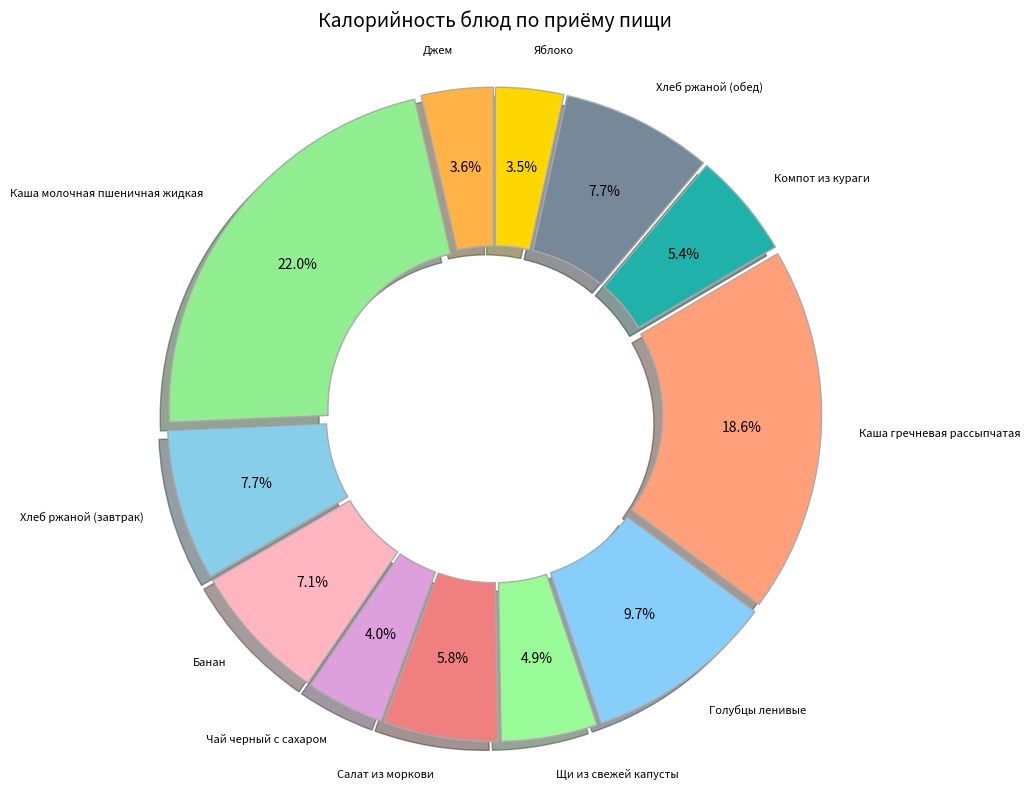

Which category has the smallest portion of the pie?

Яблоко